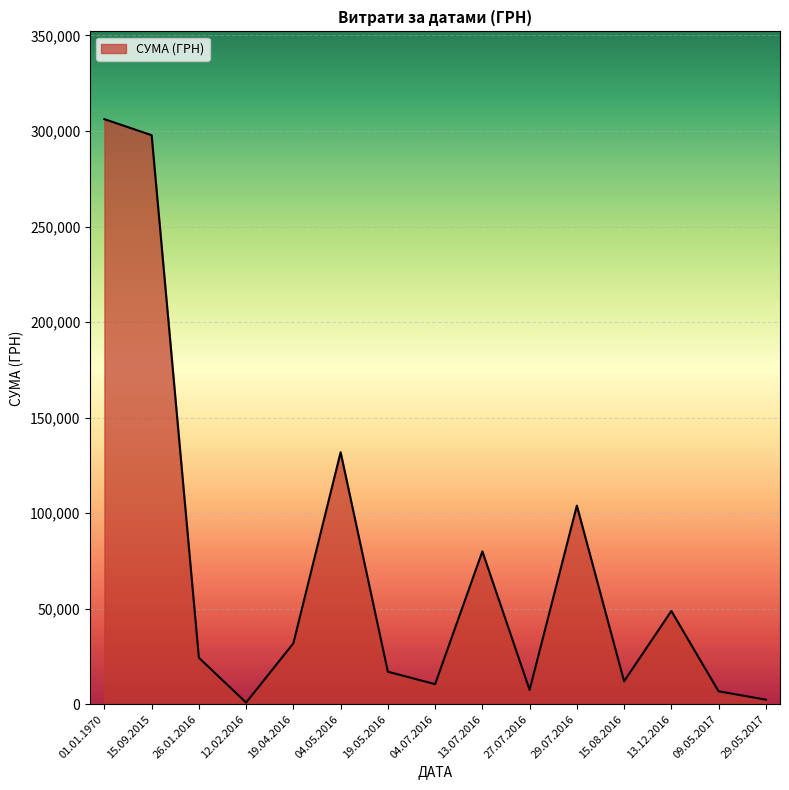

What is the greatest value displayed?

306204.0